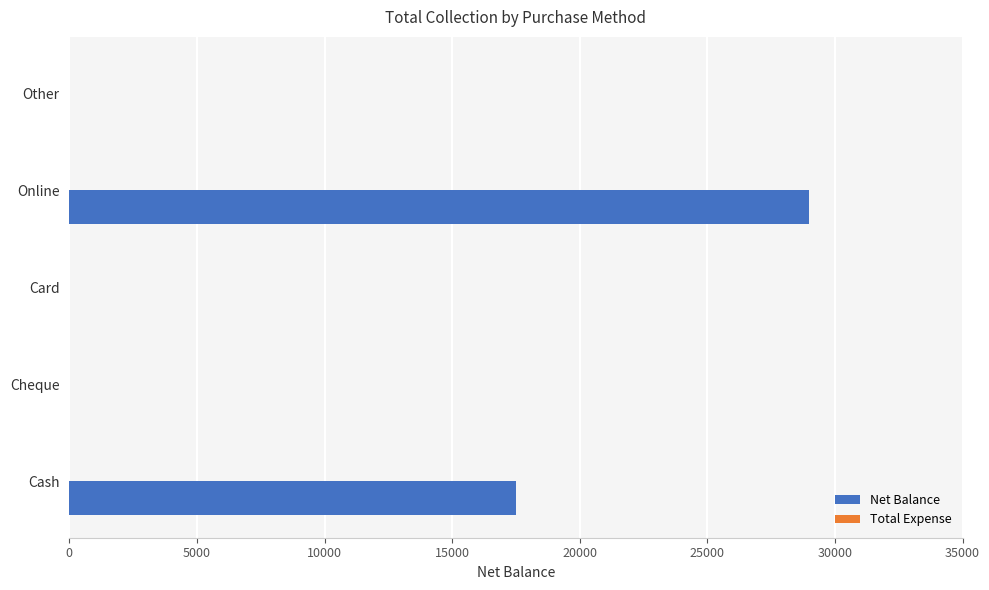

What is the maximum value shown in the chart?

29000